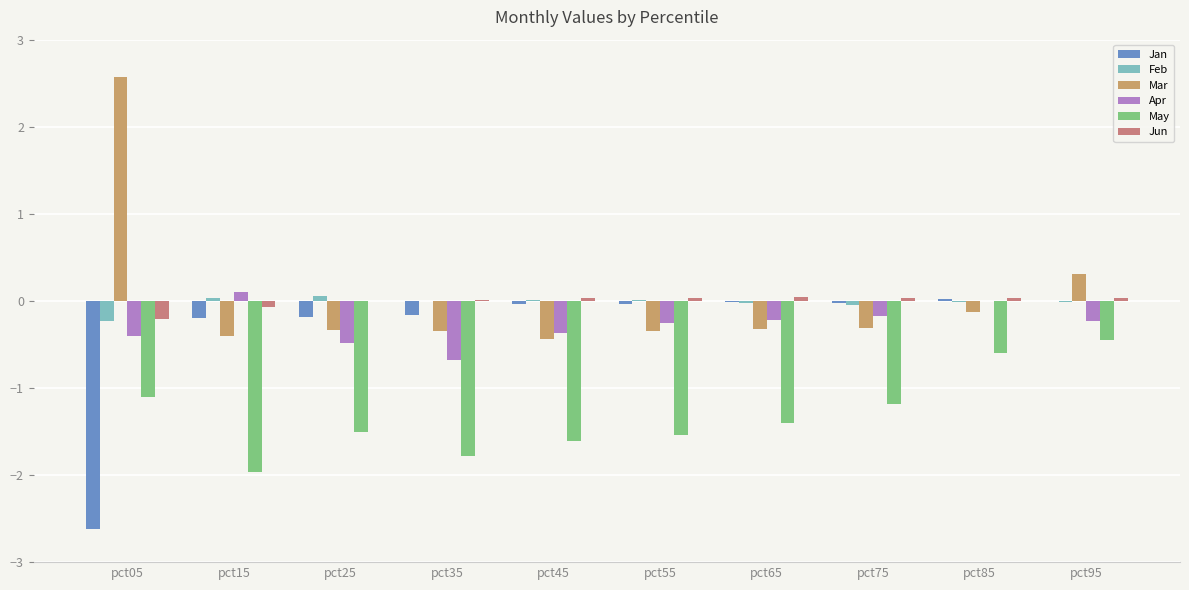

What is the total value across all series at pct75?

-1.7